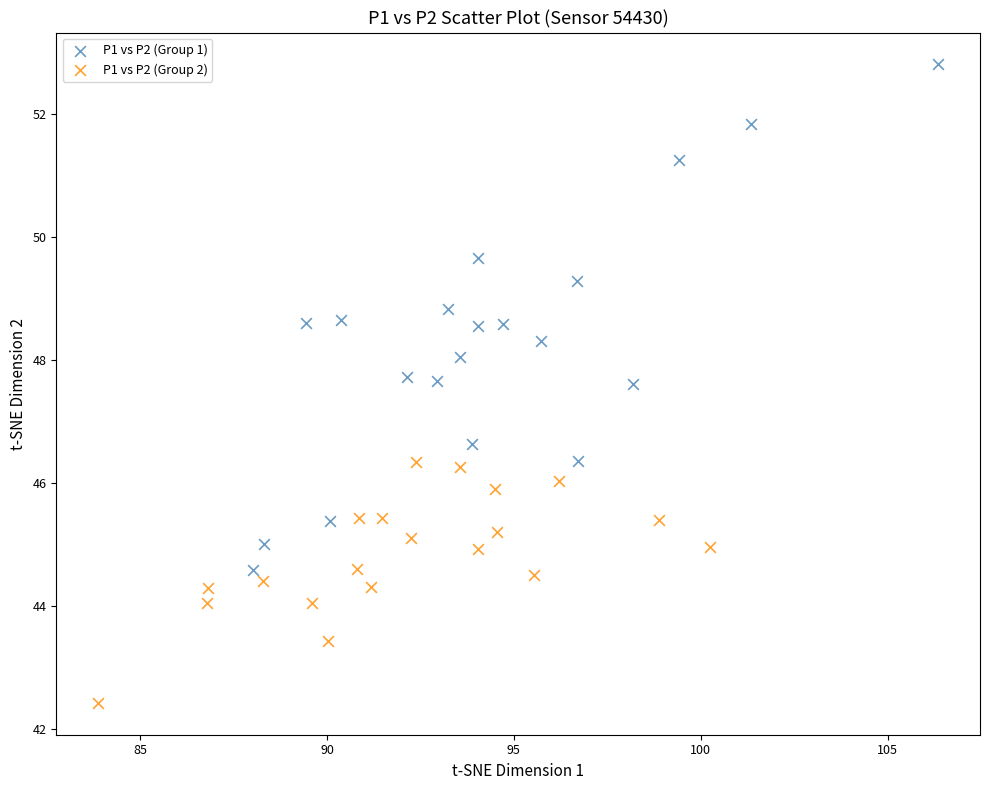

Which series reaches the minimum Y coordinate?

P1 vs P2 (Group 2)